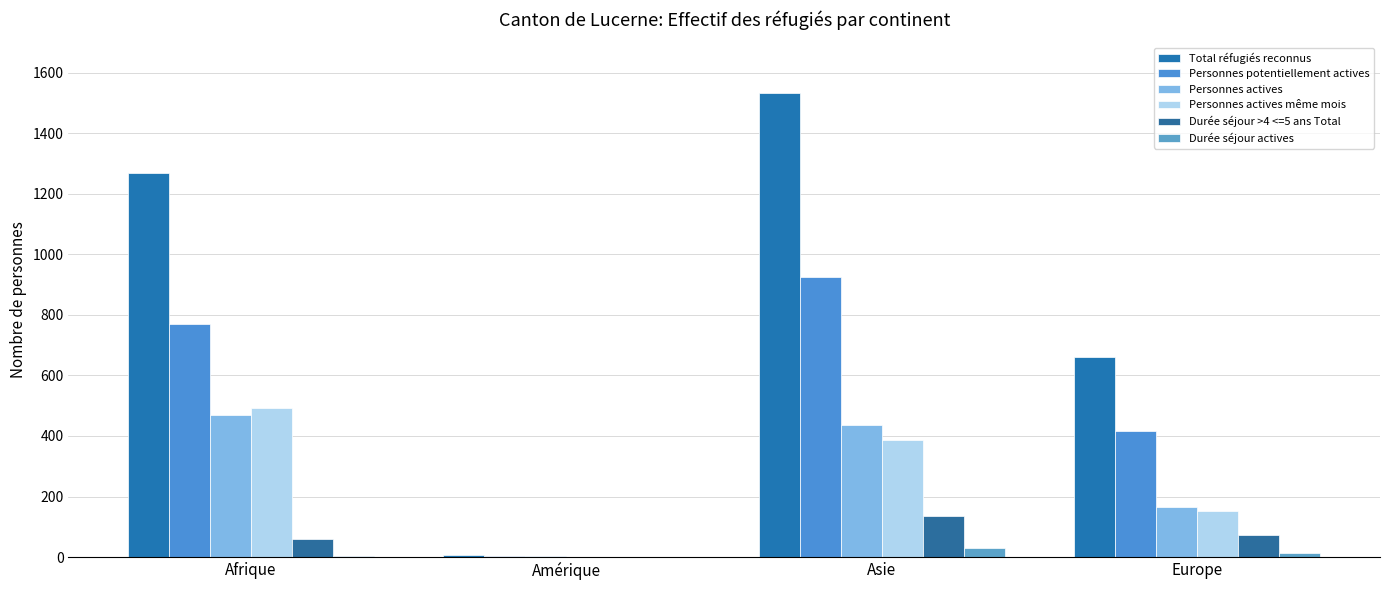

Reading left to right, list all the values displayed in this chart.

Total réfugiés reconnus: 1270	6	1533	660
Personnes potentiellement actives: 769	4	924	415
Personnes actives: 468	2	437	165
Personnes actives même mois: 493	1	387	153
Durée séjour >4 <=5 ans Total: 60	0	136	74
Durée séjour actives: 4	0	30	14